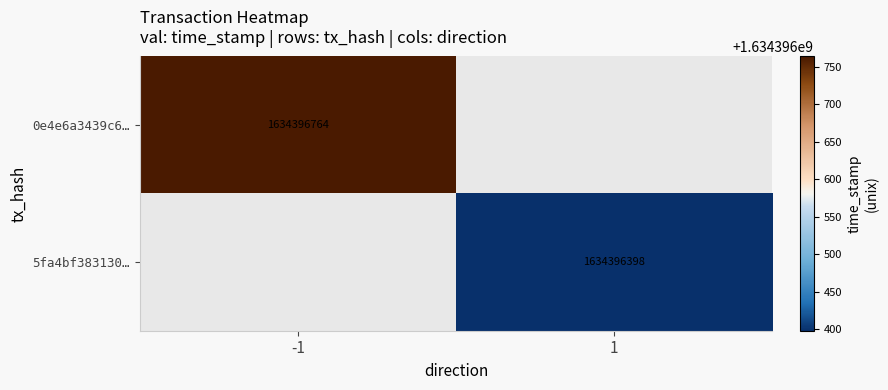

What is the difference between the 0e4e6a3439c6560c9e3168dd6807a430d8e4ae3 values at direction and time_stamp?

1634396765